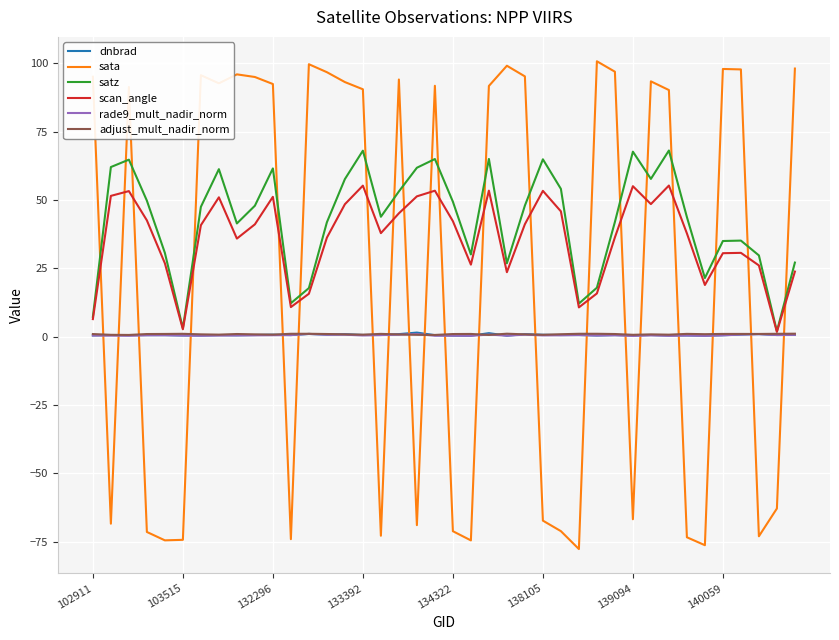

True or false: satz and sata intersect in this chart.

True